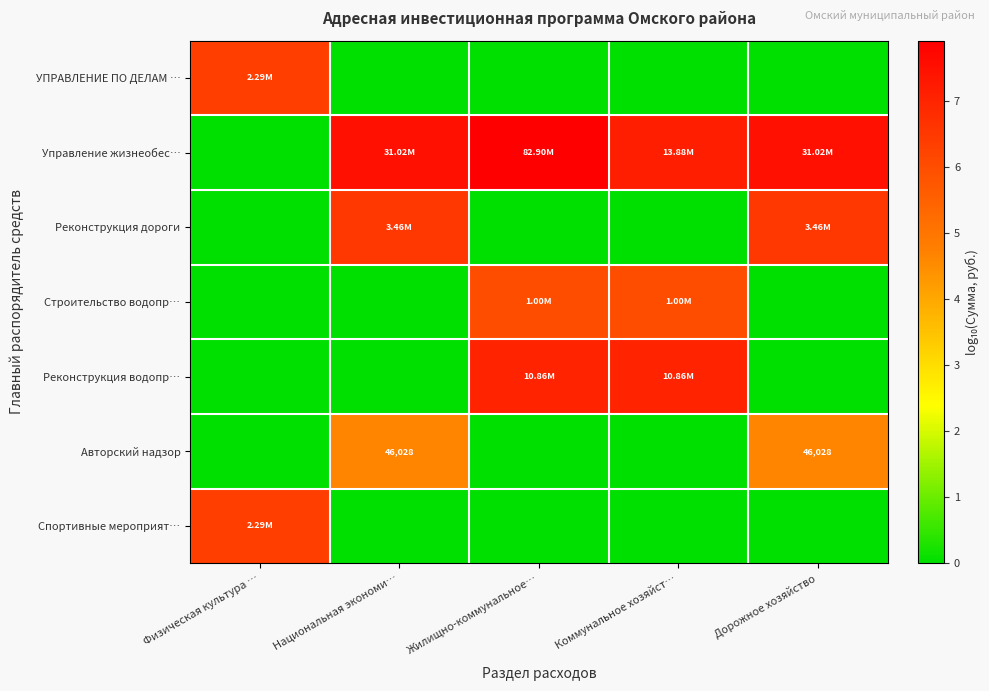

At which label is Авторский надзор closest to 2?

Физическая культура …